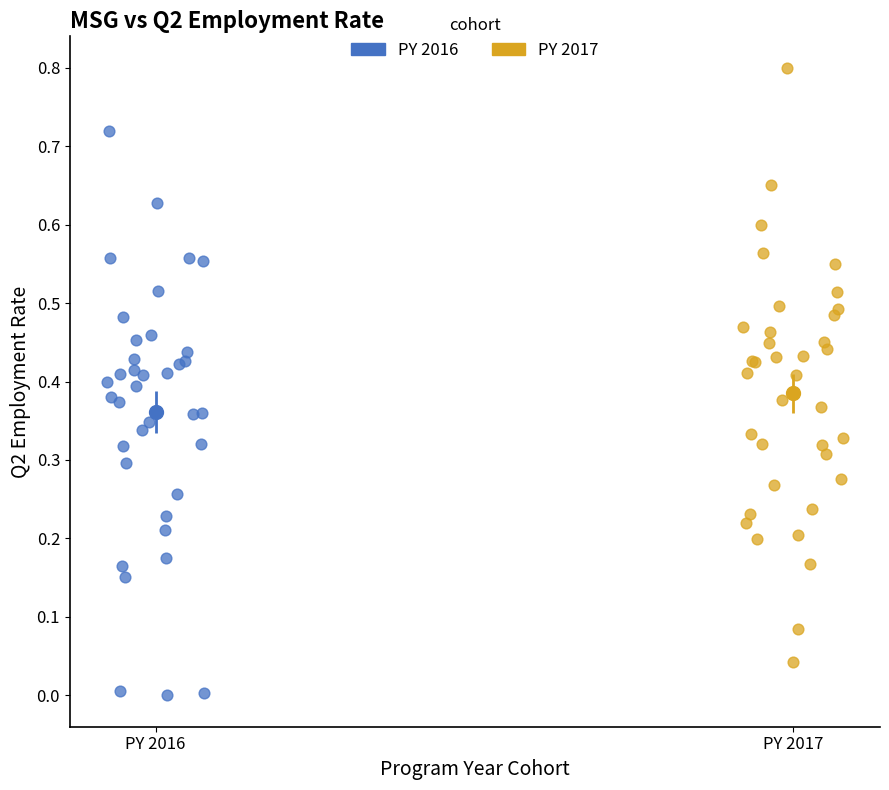

Which series contains the highest Y value?

PY 2017